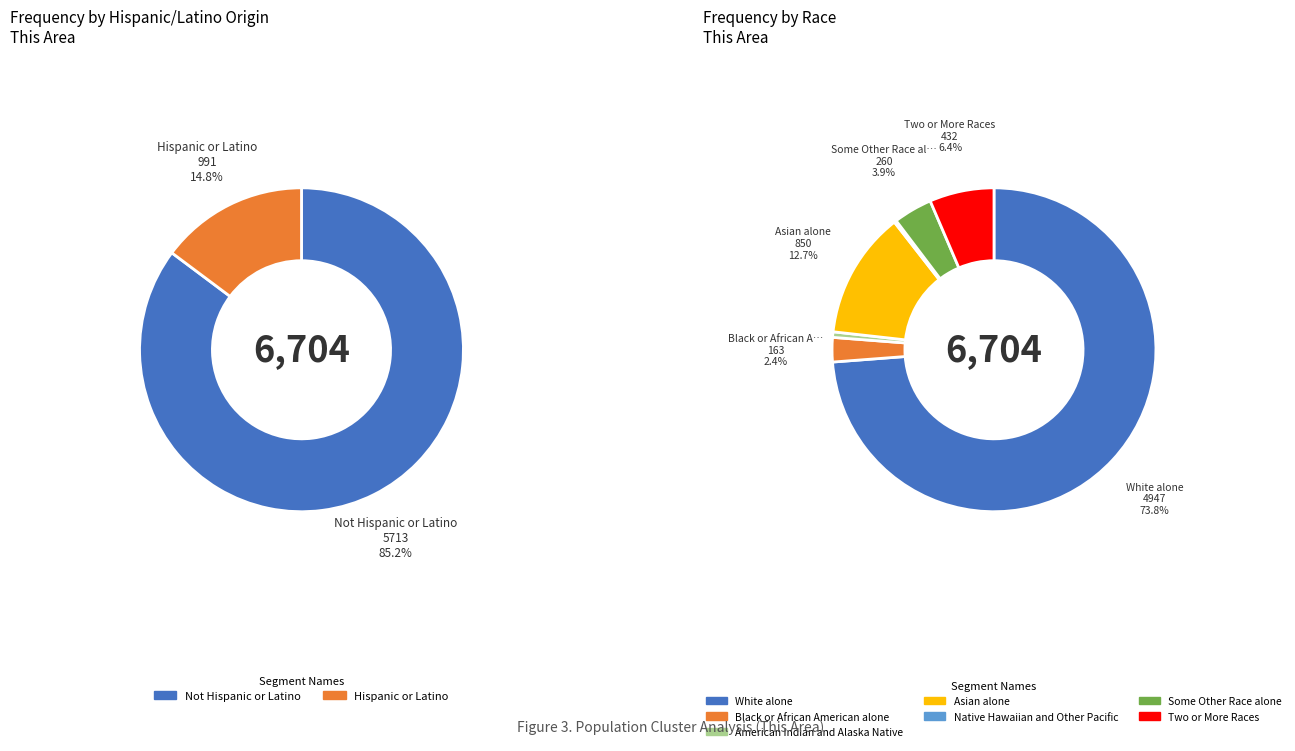

Is it true that Asian alone is 20% of the pie?

False